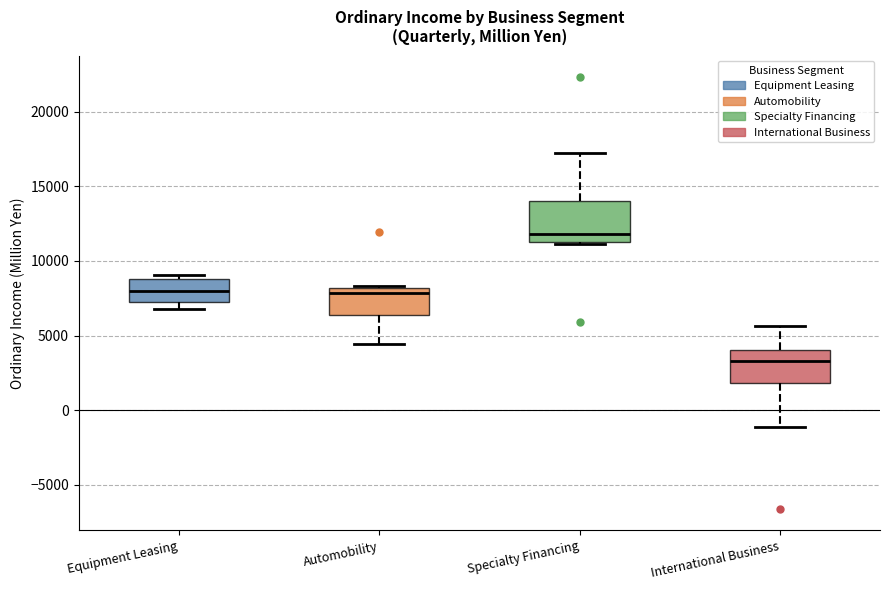

Where is the lower edge of the box for Automobility on the y-axis? The values are not printed on the chart, so give them approximately, as read against the axis.

6500